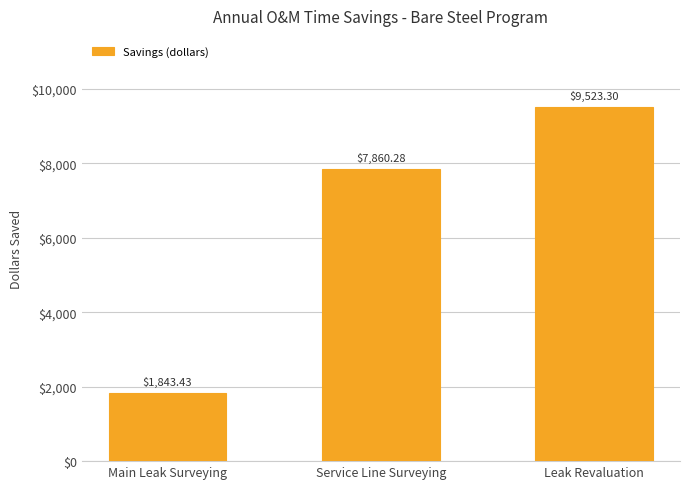

What is the change in value from Service Line Surveying to Leak Revaluation?

+1663.0